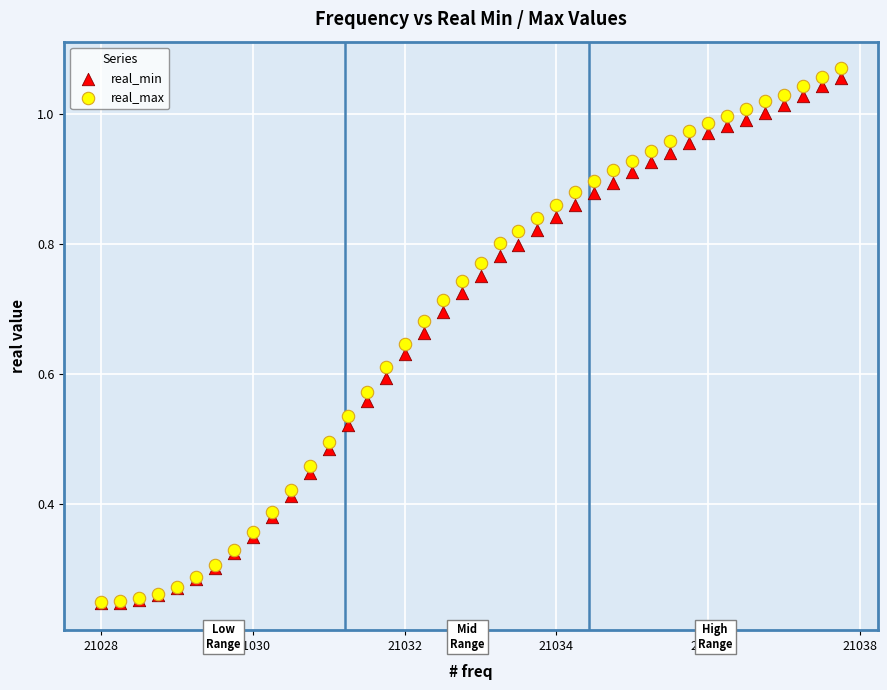

What are all the series names shown in the legend?

real_min, real_max